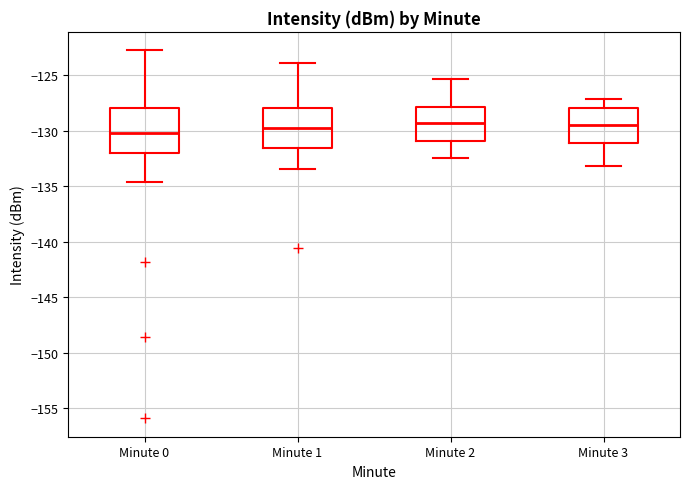

Reading left to right, read every box against the y-axis: the position of its median line, the range the box covers, and the ends of its whiskers. The values are not printed on the chart, so give them approximately, as read against the axis.

Minute 0: median -130.0, box -132.0 to -128.0, whiskers -134.5 to -122.5
Minute 1: median -129.5, box -131.5 to -128.0, whiskers -133.5 to -124.0
Minute 2: median -129.5, box -131.0 to -128.0, whiskers -132.5 to -125.5
Minute 3: median -129.5, box -131.0 to -128.0, whiskers -133.0 to -127.0